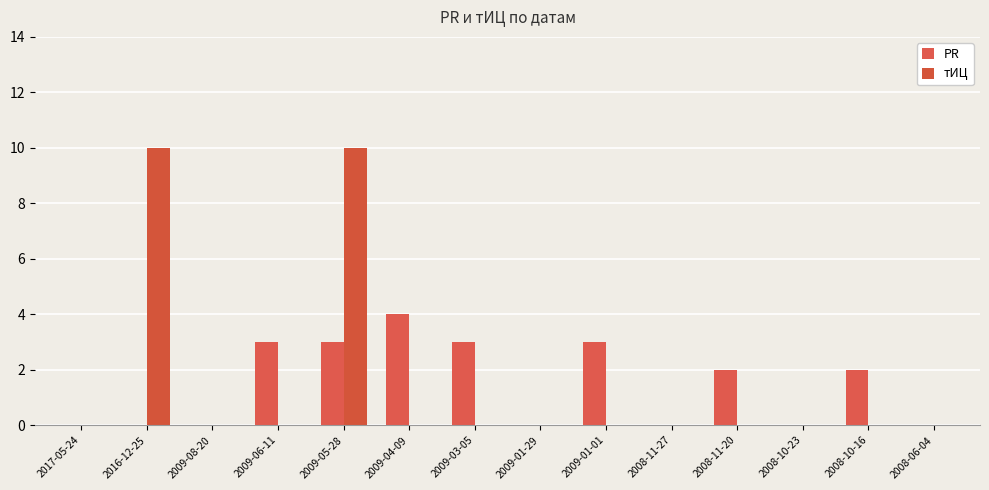

What is the approximate value of PR at 2009-01-01?

3